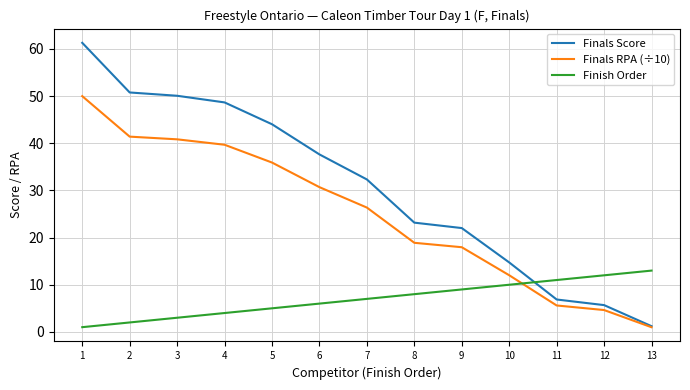

What is the sum of all Finish Order values?

91.0